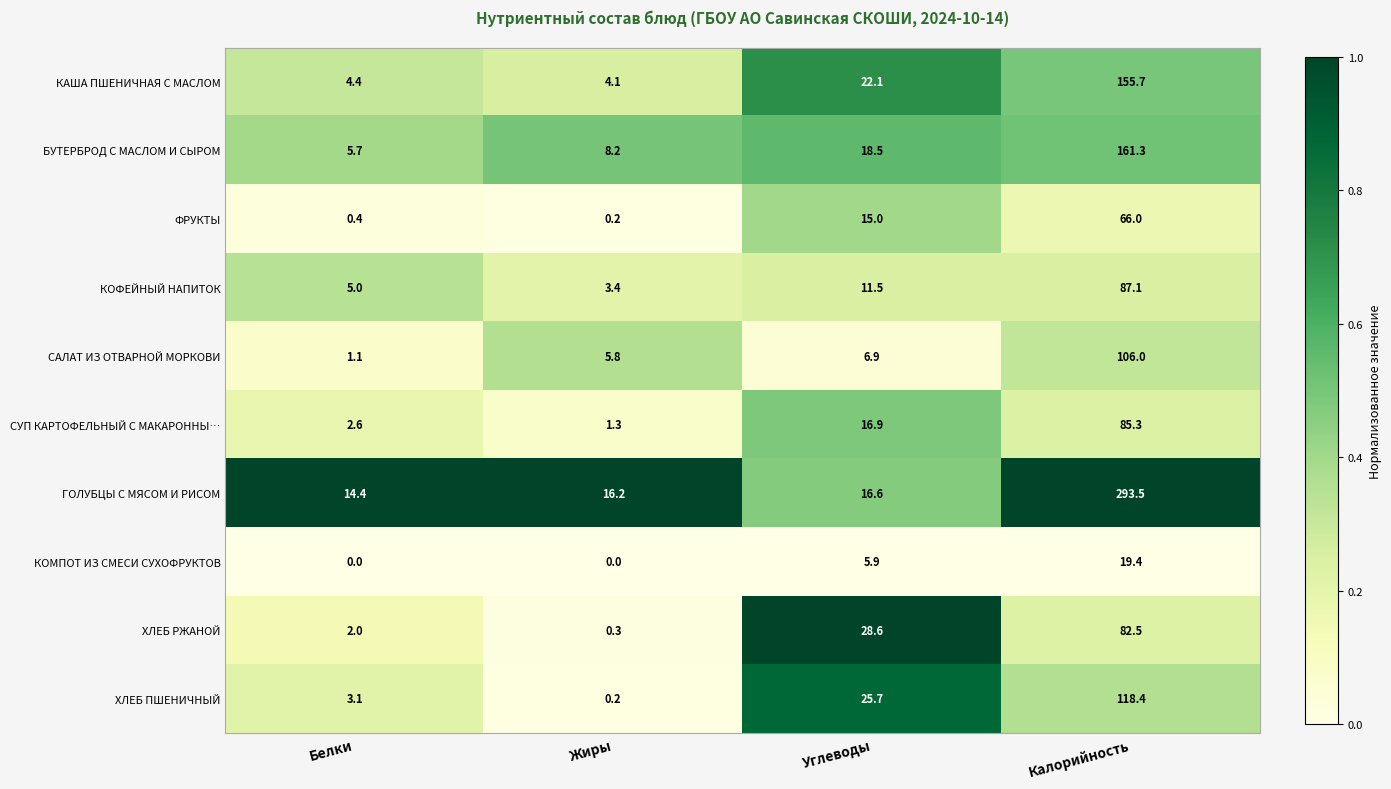

Which series has the widest spread of values?

ГОЛУБЦЫ С МЯСОМ И РИСОМ